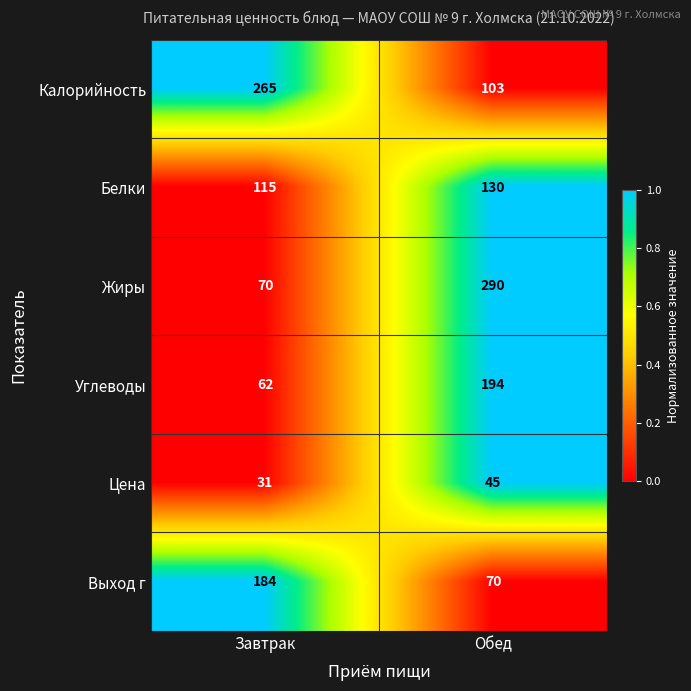

What is the spread (max minus min) of values at Обед?

245